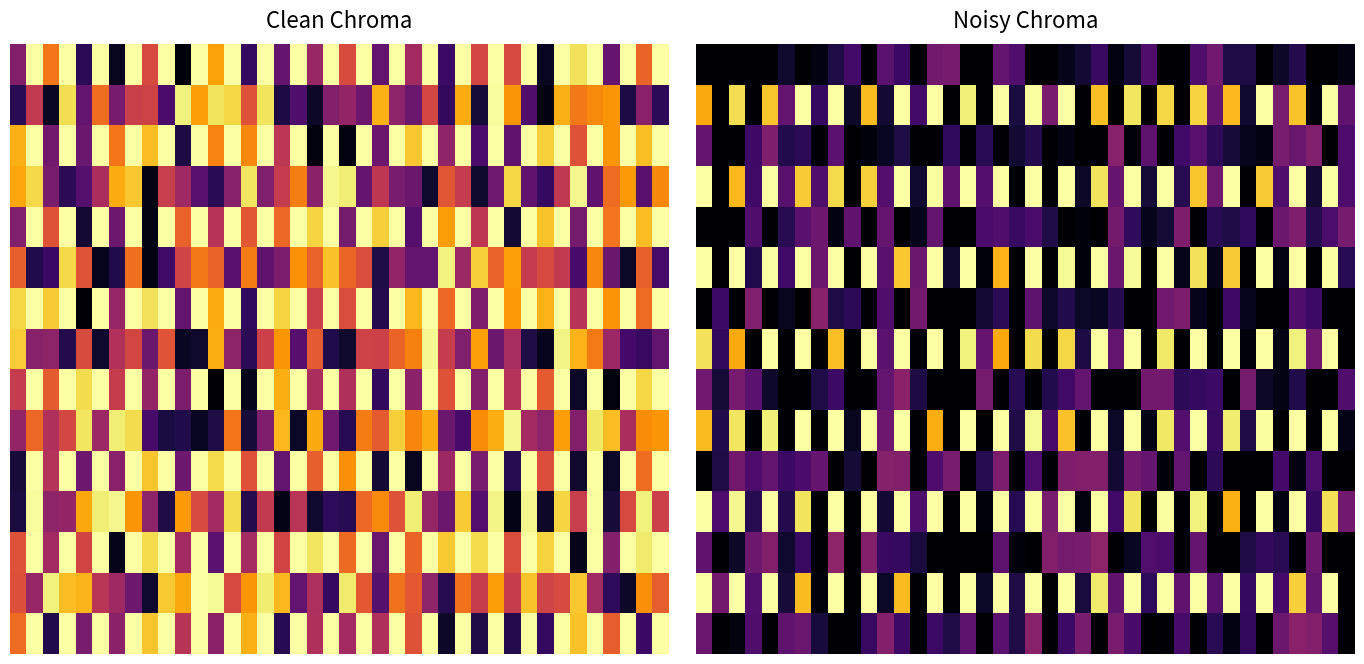

What is the total value across all series at 21?

1.6